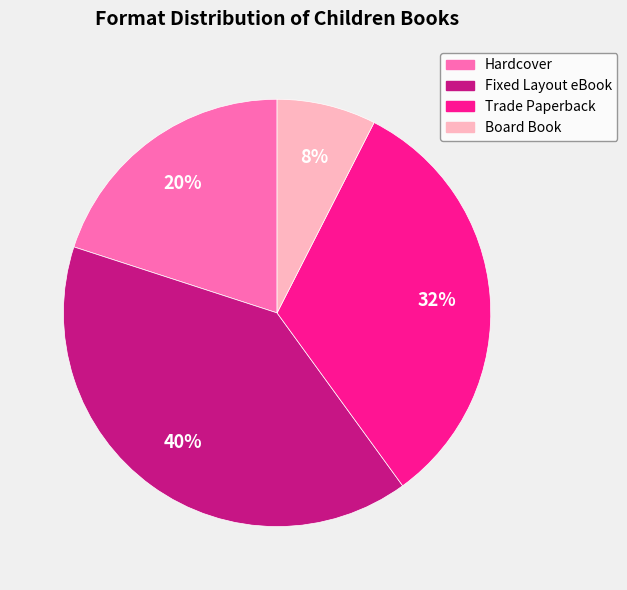

Is Board Book the majority of the pie?

No